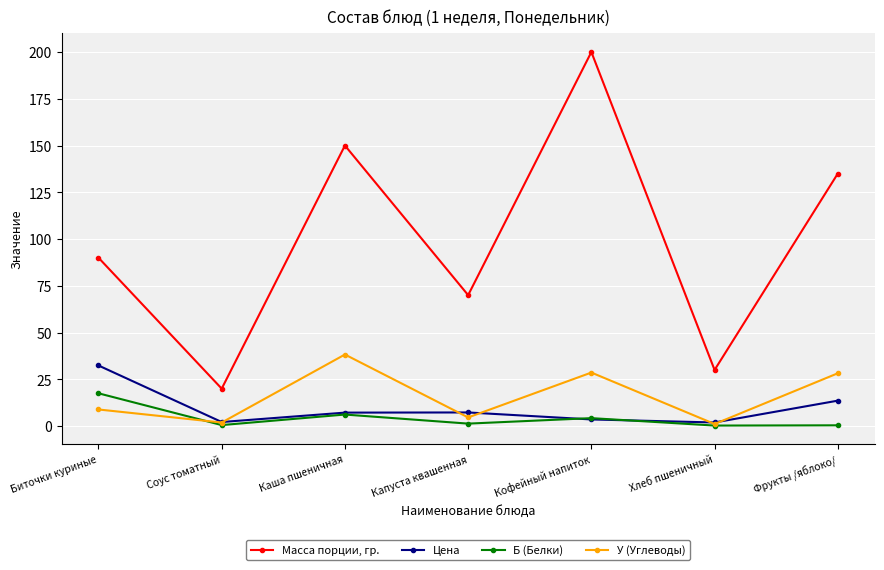

Which series has the widest spread of values?

Масса порции, гр.